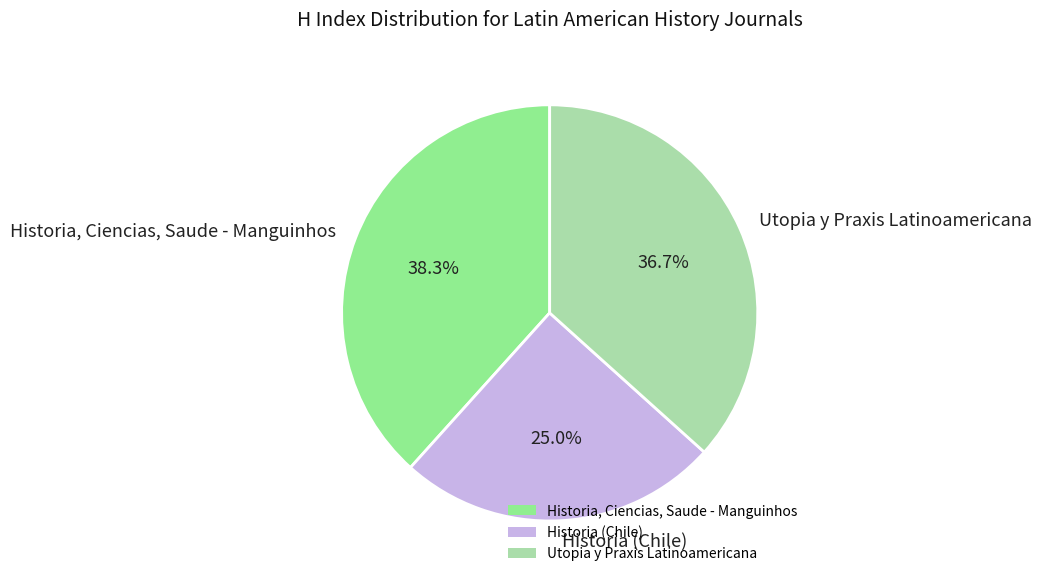

How much of the chart is everything except Utopia y Praxis Latinoamericana?

63.3%